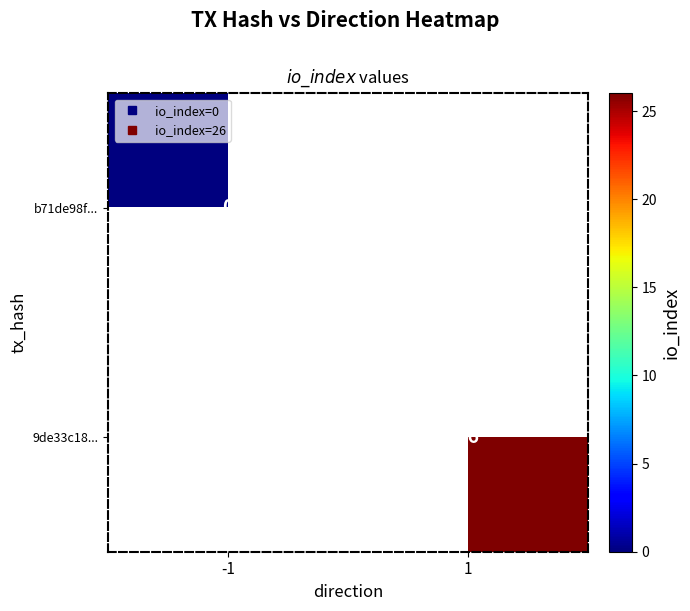

Rank the series by their average value, from lowest to highest.

b71de98f..., 9de33c18...